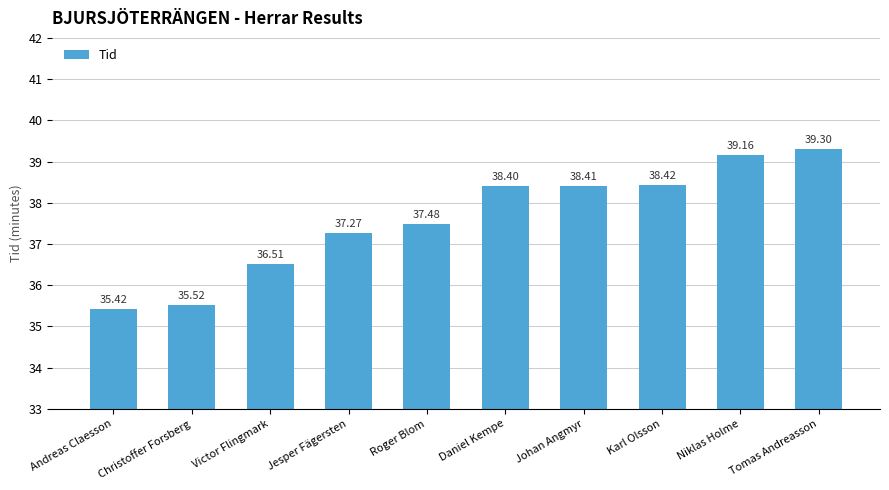

What is the label of the 4th bar from the right?

Johan Angmyr